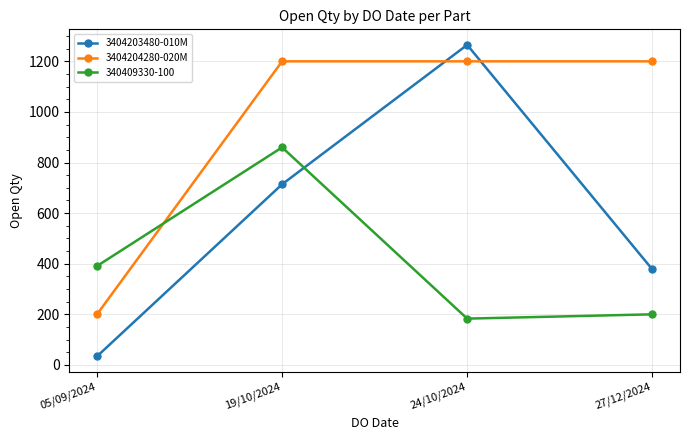

Between 05/09/2024 and 19/10/2024, which series saw the biggest shift?

3404204280-020M